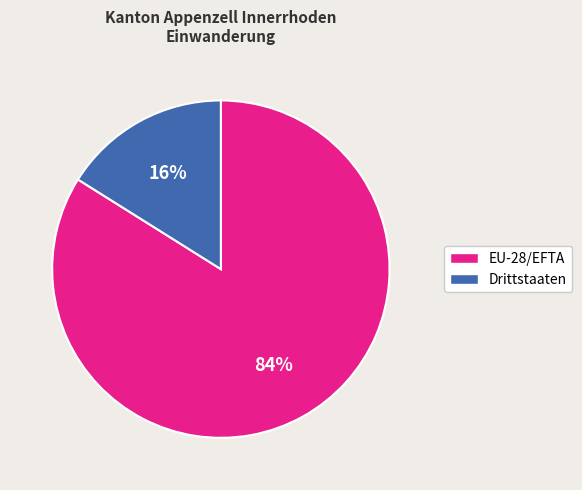

To the nearest percent, what percentage of the pie is EU-28/EFTA?

84%